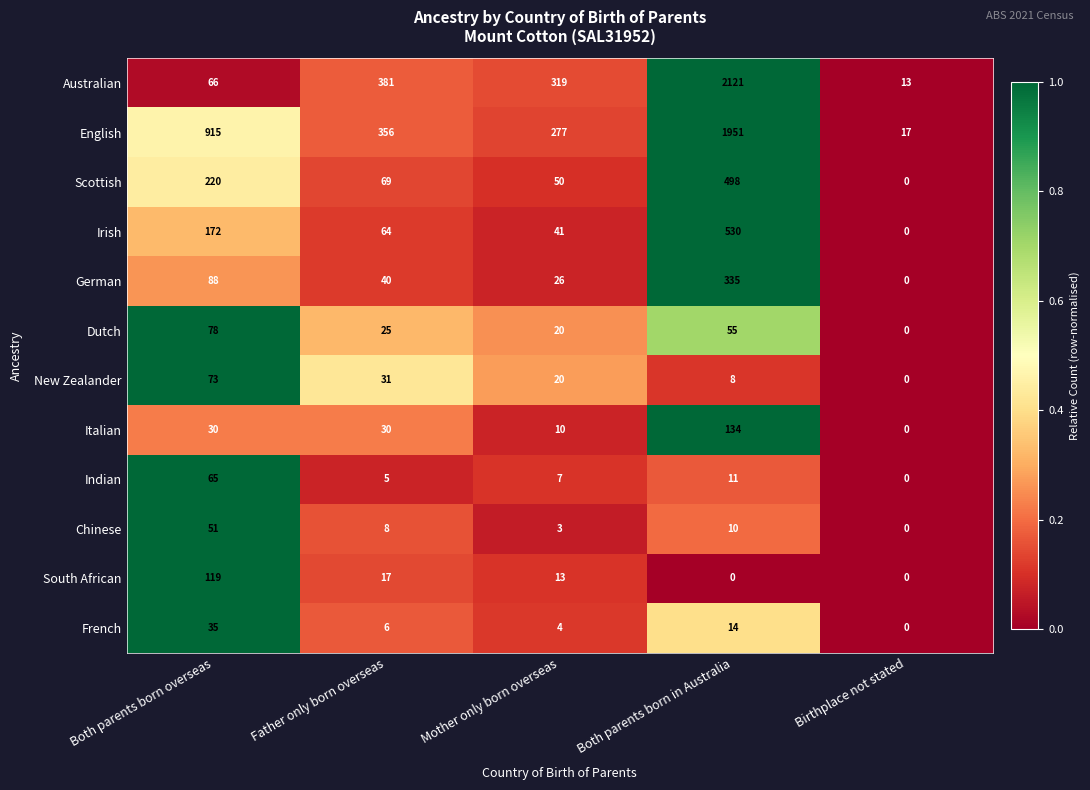

The French series shows 6 at Mother only born overseas. True or false?

False